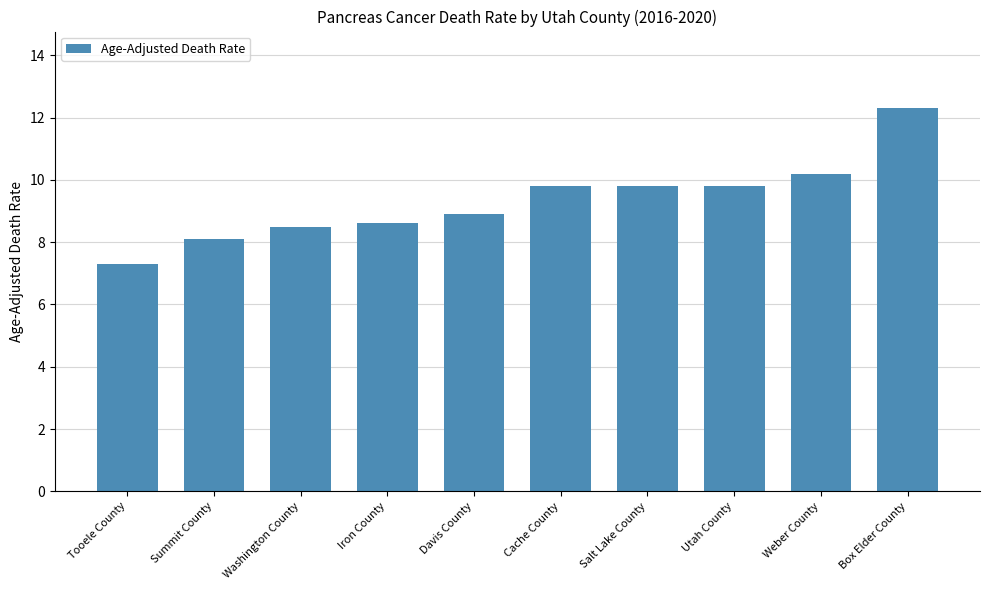

What is the sum of all values?

93.3